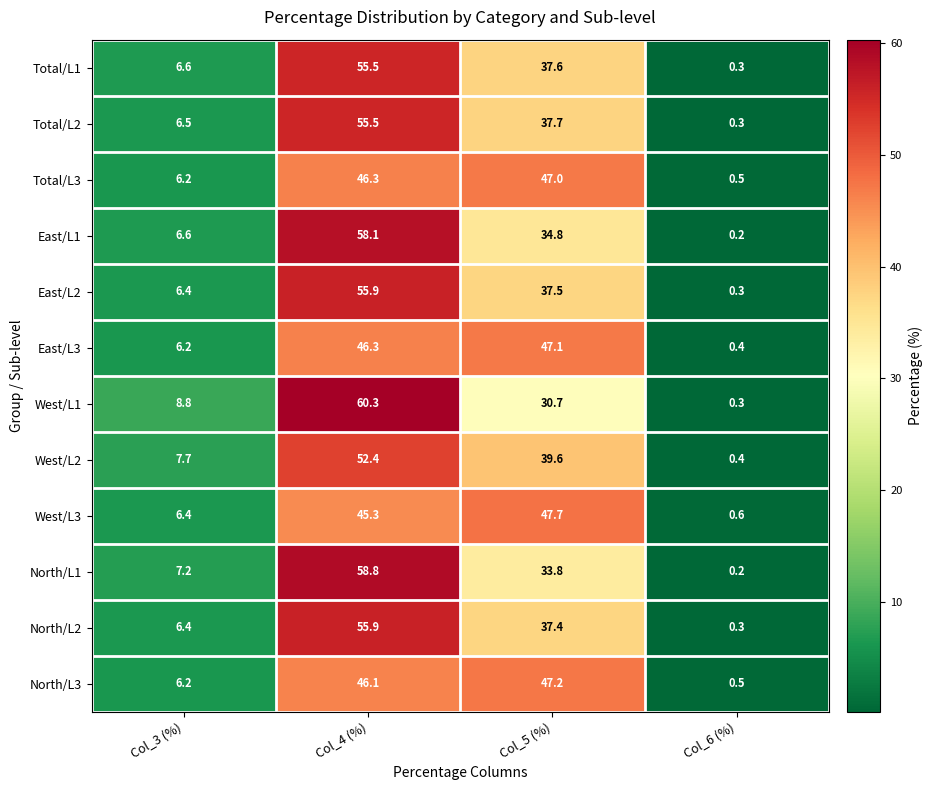

Rank the categories by Total/L3 value from highest to lowest.

Col_5 (%), Col_4 (%), Col_3 (%), Col_6 (%)